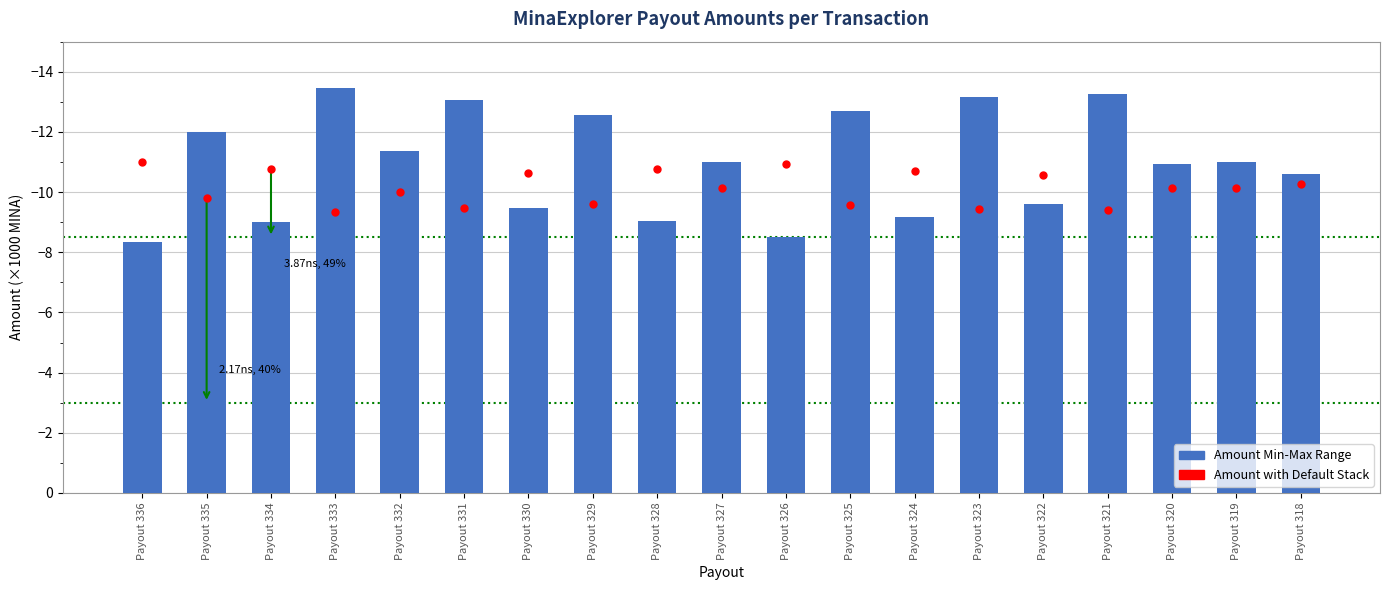

At how many categories does at least one series exceed -9?

2